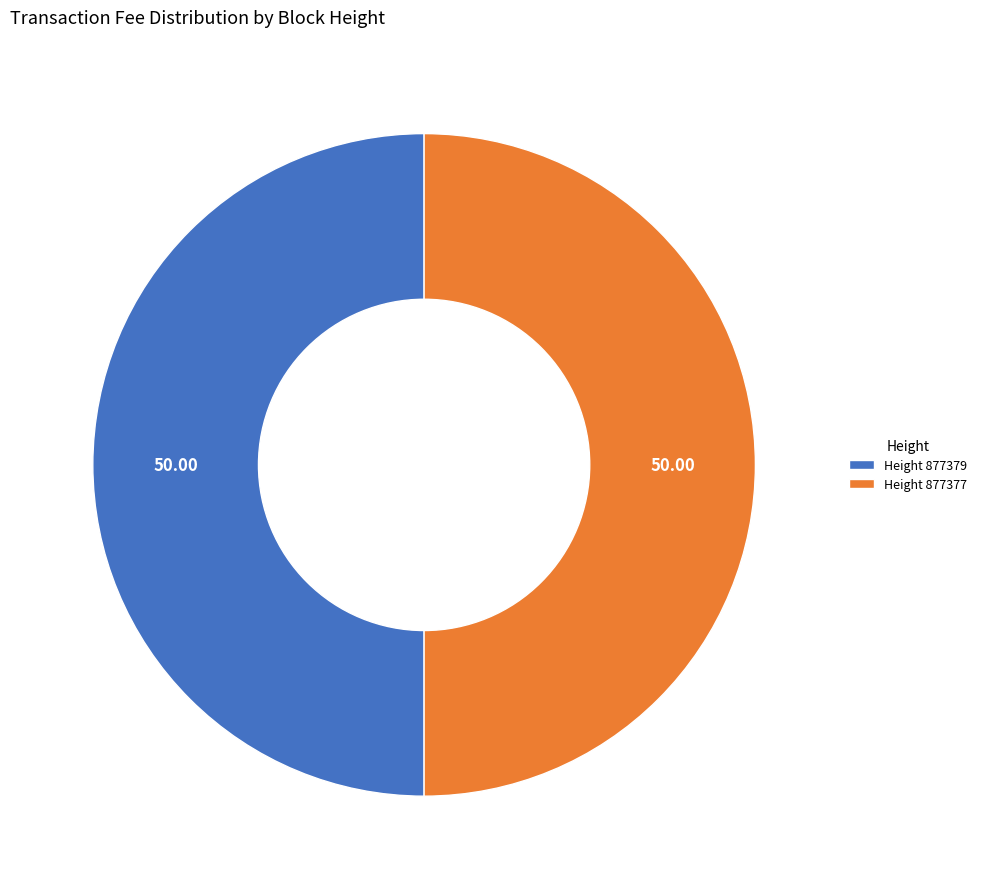

Do Height 877379 and Height 877377 together represent more than half of the pie?

Yes